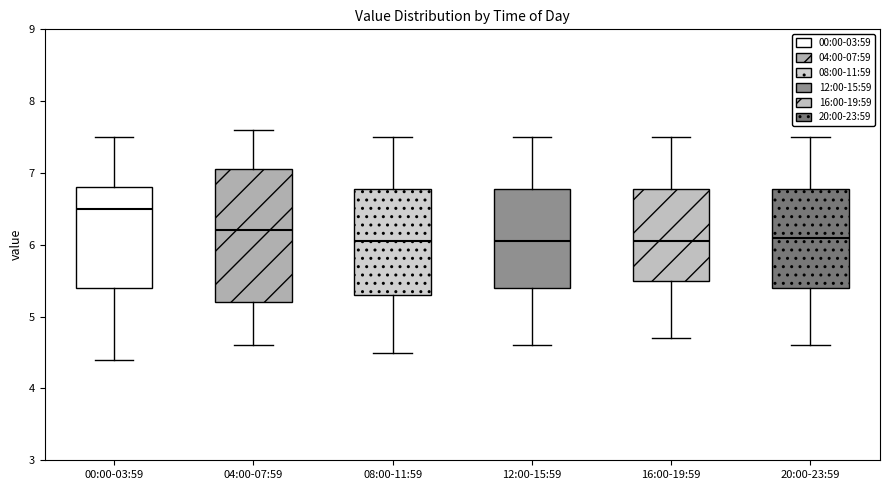

Reading left to right, read every box against the y-axis: the position of its median line, the range the box covers, and the ends of its whiskers. The values are not printed on the chart, so give them approximately, as read against the axis.

00:00-03:59: median 6.5, box 5.4 to 6.8, whiskers 4.4 to 7.5
04:00-07:59: median 6.2, box 5.2 to 7.1, whiskers 4.6 to 7.6
08:00-11:59: median 6.1, box 5.3 to 6.8, whiskers 4.5 to 7.5
12:00-15:59: median 6.1, box 5.4 to 6.8, whiskers 4.6 to 7.5
16:00-19:59: median 6.1, box 5.5 to 6.8, whiskers 4.7 to 7.5
20:00-23:59: median 6.1, box 5.4 to 6.8, whiskers 4.6 to 7.5